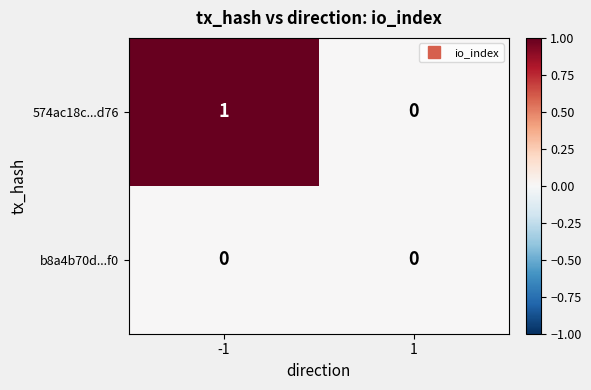

The value of 574ac18c...d76 at -1 is 1. True or false?

True